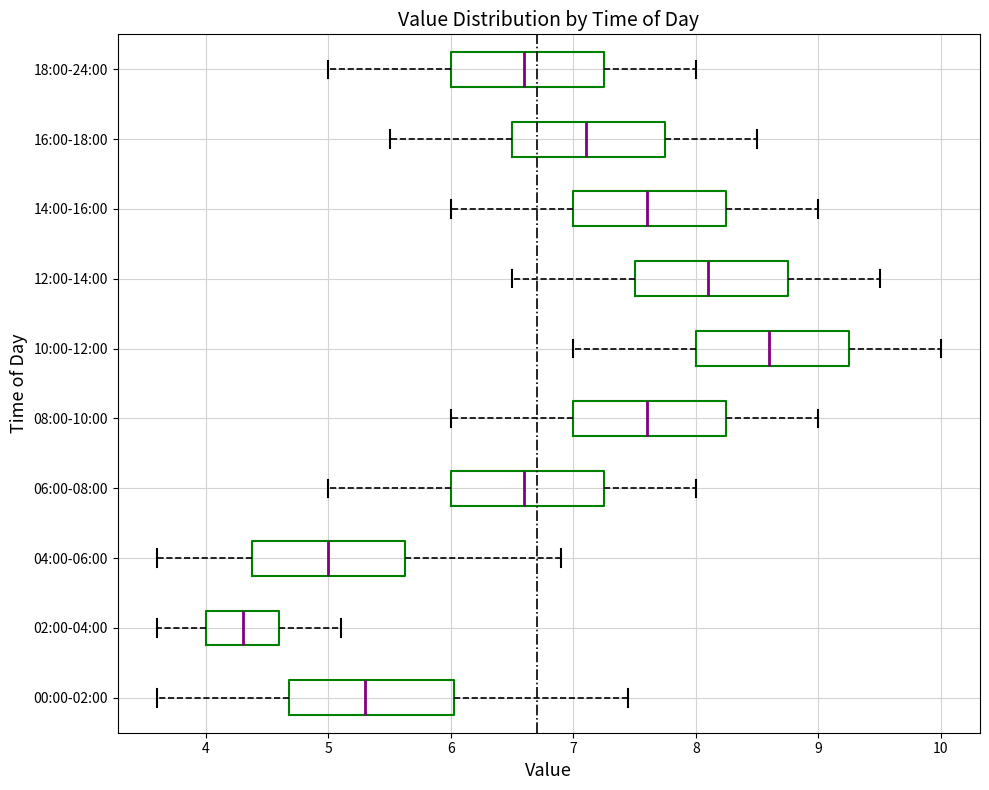

Which box's median line is the furthest to the right?

10:00-12:00